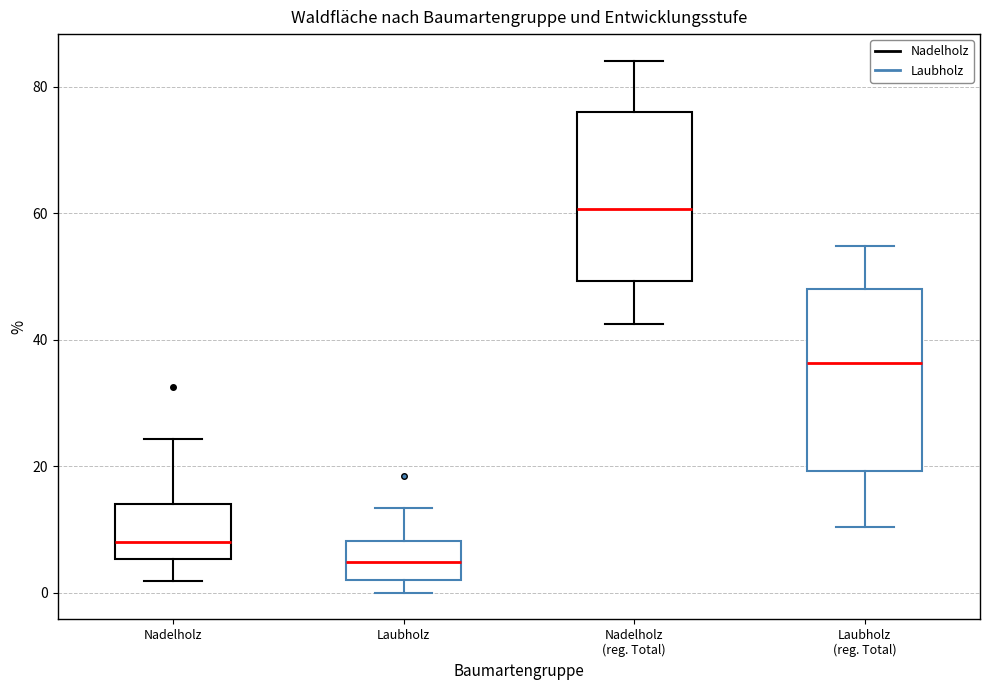

Reading left to right, read every box against the y-axis: the position of its median line, the range the box covers, and the ends of its whiskers. The values are not printed on the chart, so give them approximately, as read against the axis.

Nadelholz: median 8, box 6 to 14, whiskers 2 to 24
Laubholz: median 4, box 2 to 8, whiskers 0 to 14
Nadelholz (reg. Total): median 60, box 50 to 76, whiskers 42 to 84
Laubholz (reg. Total): median 36, box 20 to 48, whiskers 10 to 54